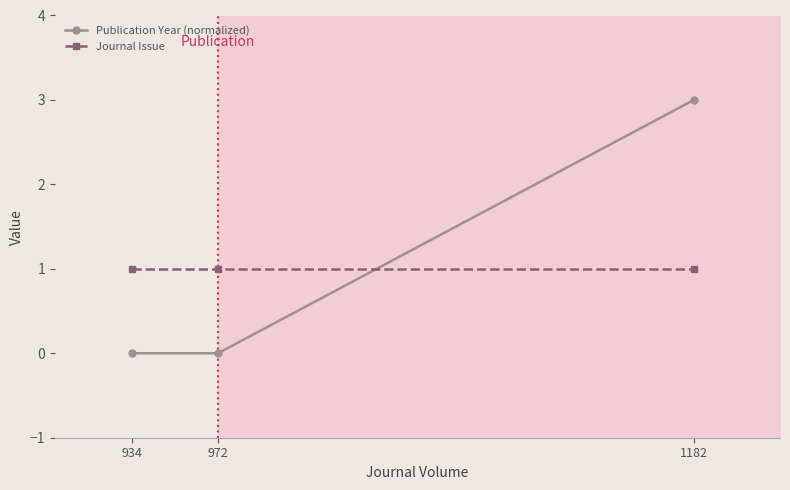

How many lines are shown in the chart?

2